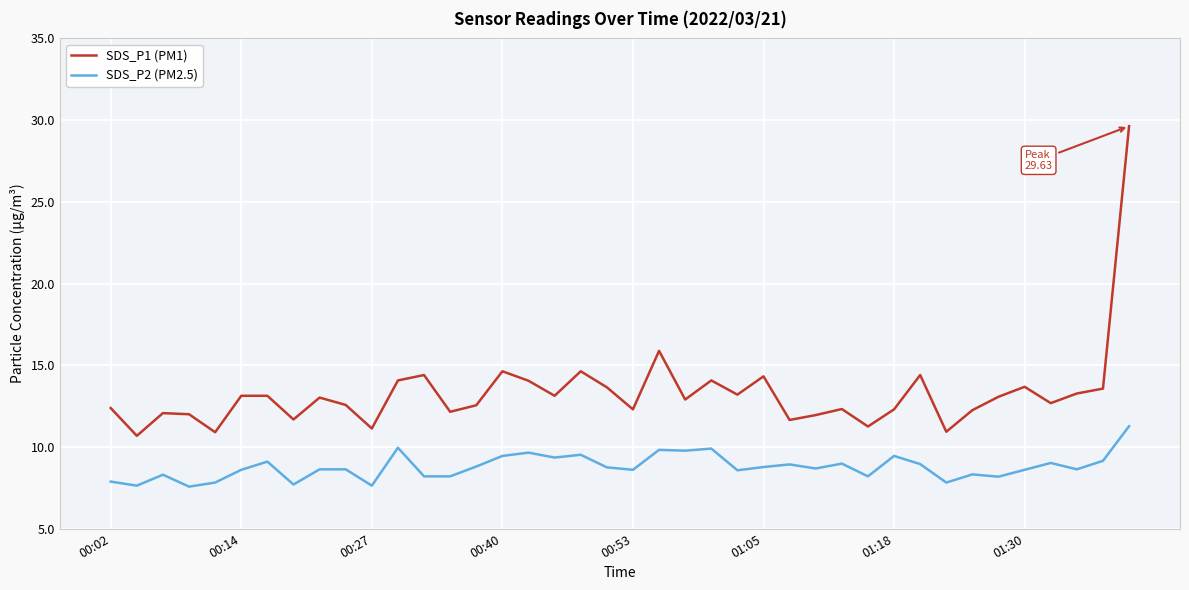

Which series has the largest range (max minus min)?

SDS_P1 (PM1)